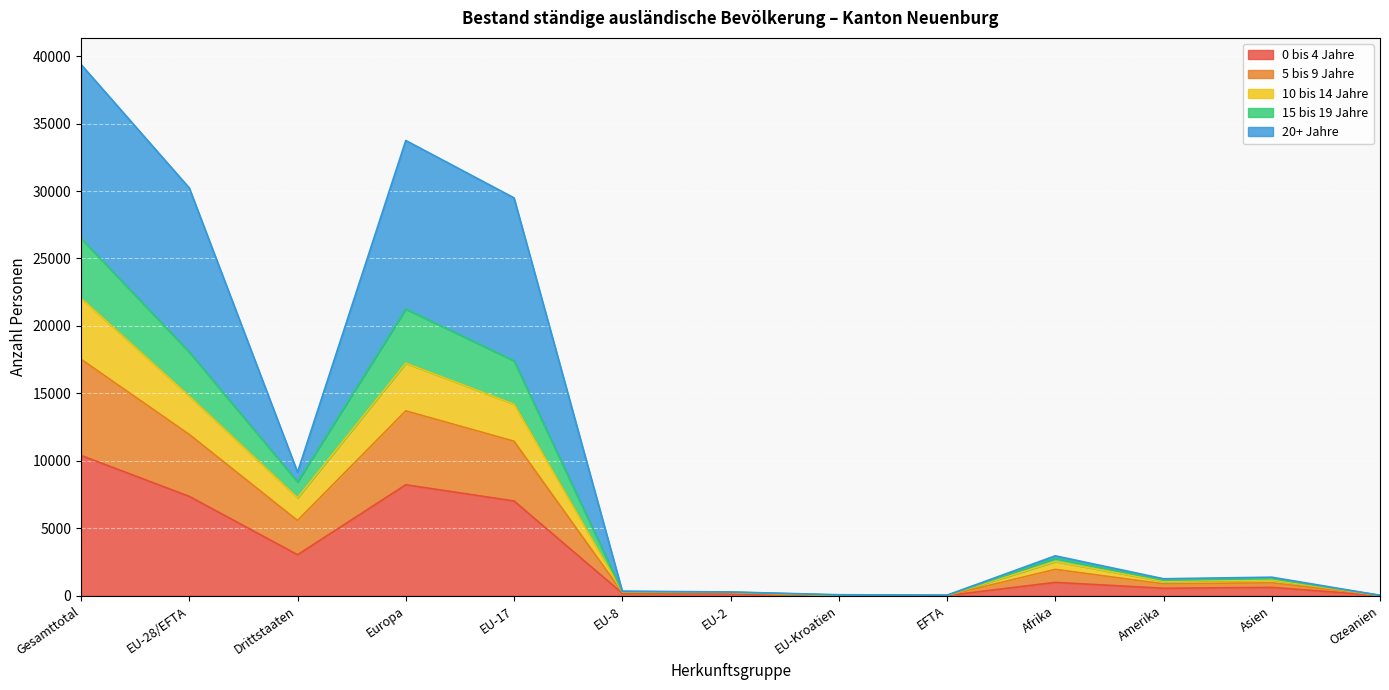

At how many categories does at least one series exceed 34015?

1